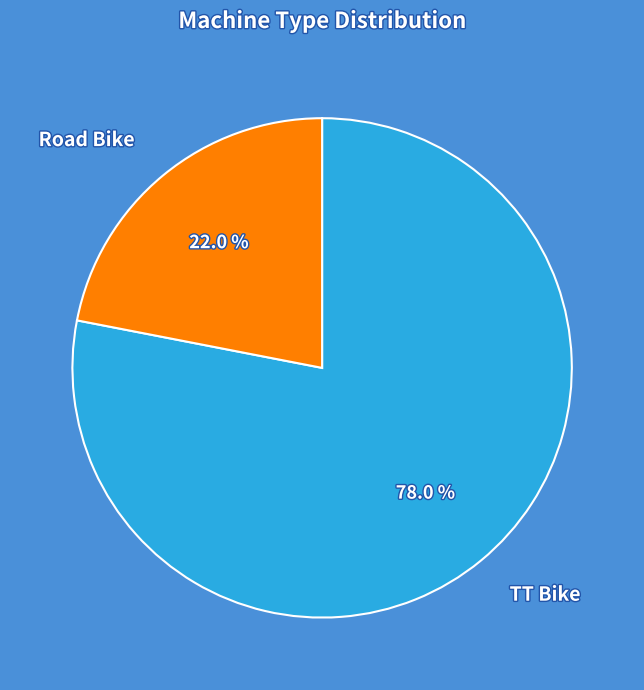

To the nearest percent, what is the difference between the Road Bike and TT Bike slice percentages?

56%